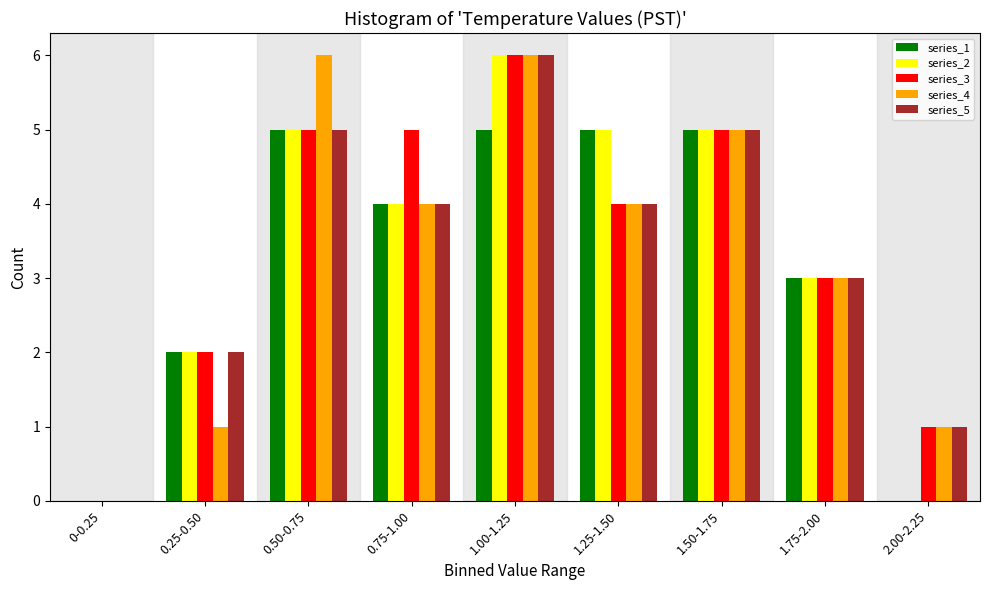

What is the greatest value displayed?

6